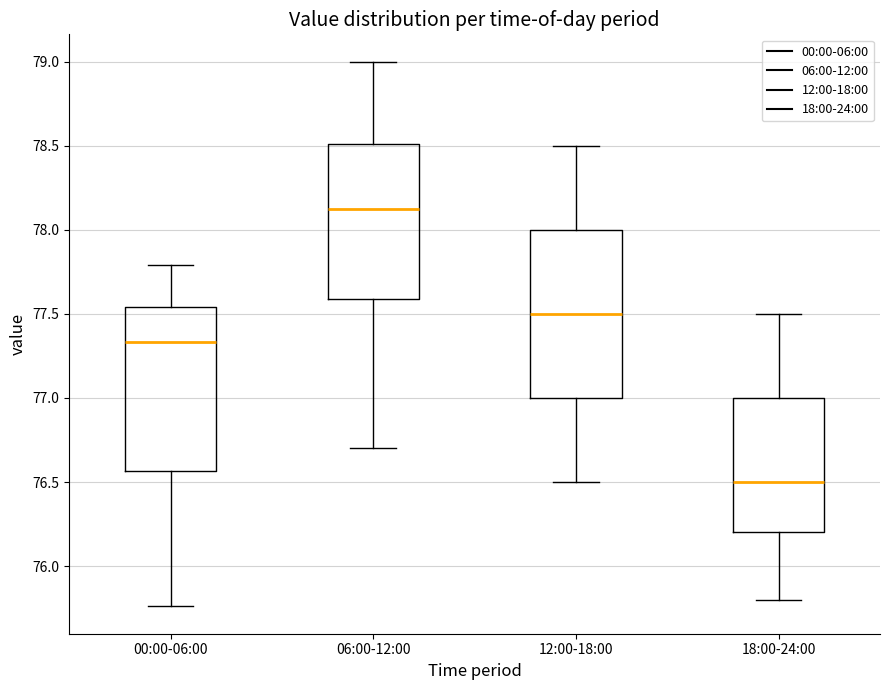

Where is the upper edge of the box for 18:00-24:00 on the y-axis? The values are not printed on the chart, so give them approximately, as read against the axis.

77.00